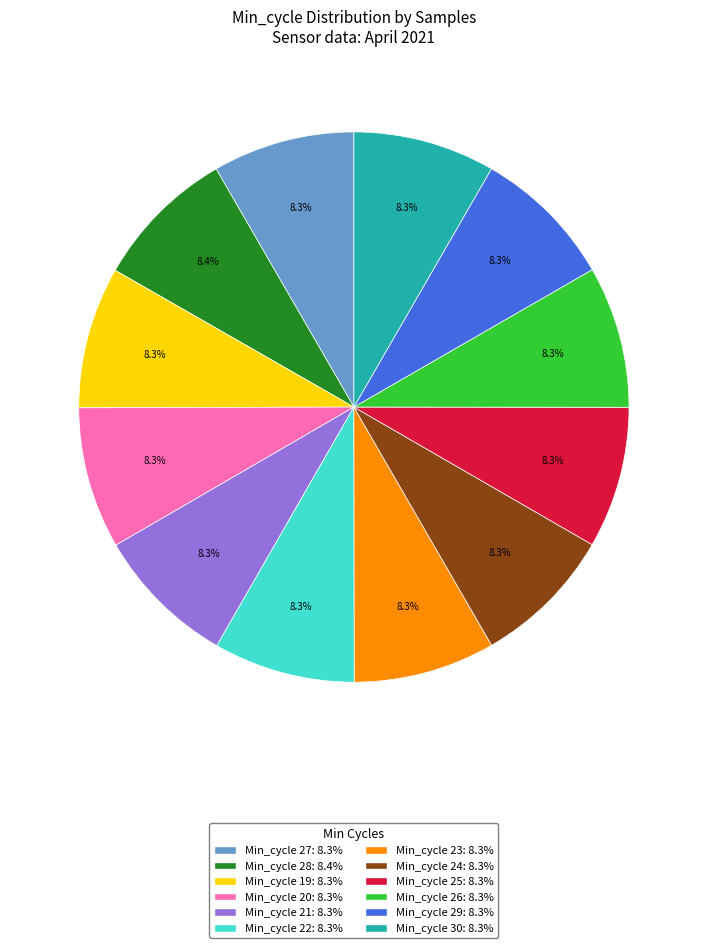

Count the number of slices in the pie.

12